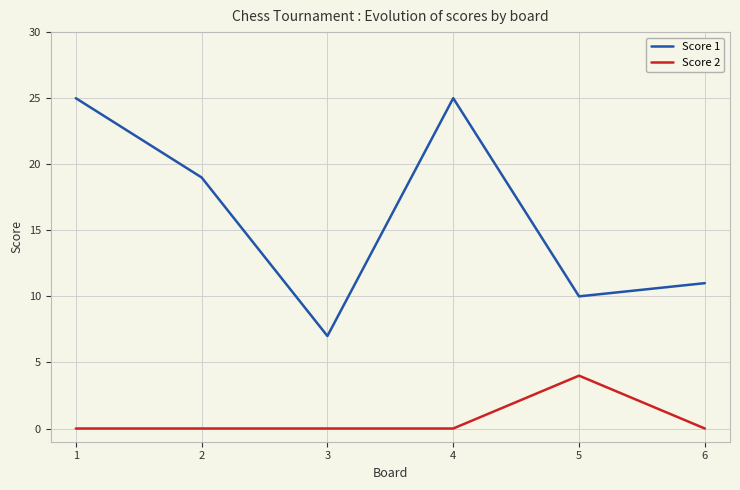

List the series in order of their peak value, lowest first.

Score 2, Score 1